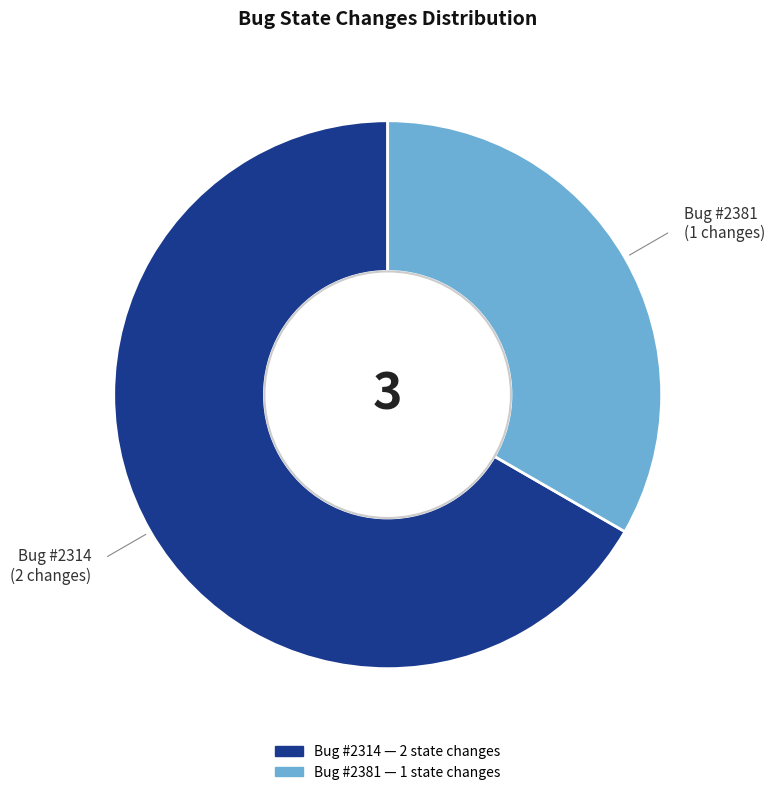

Is there a majority slice in this chart?

Yes